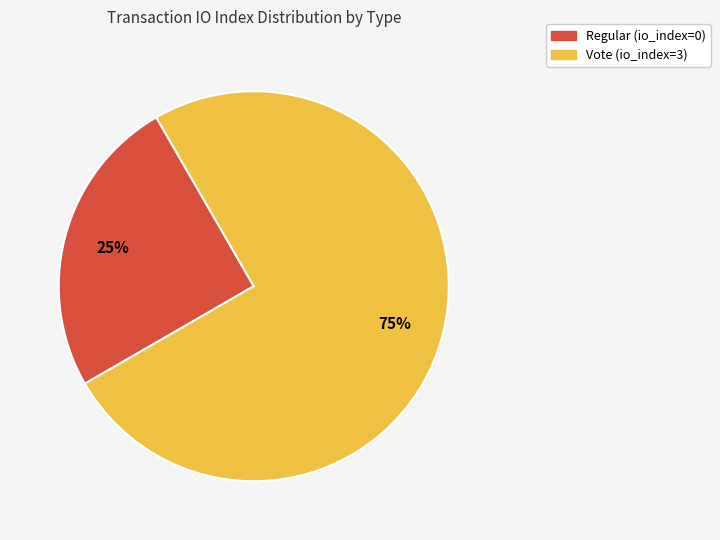

Which category has the biggest portion of the pie?

Vote